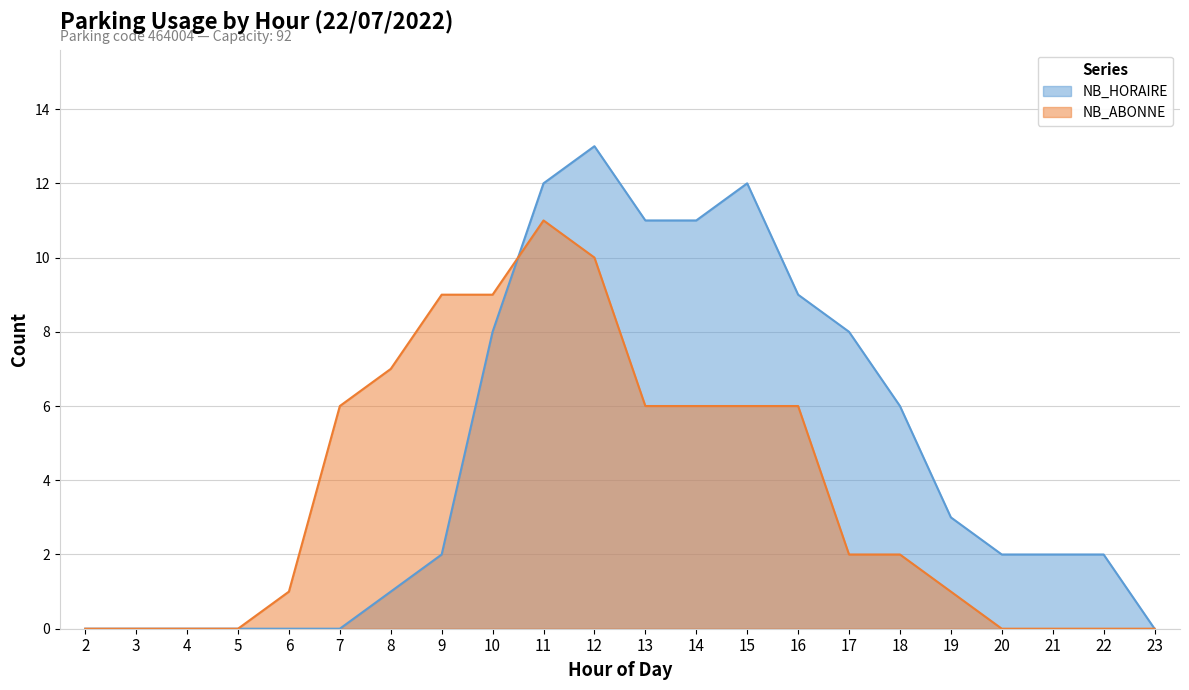

What is the value of the NB_HORAIRE point at the 13th from the left?

11